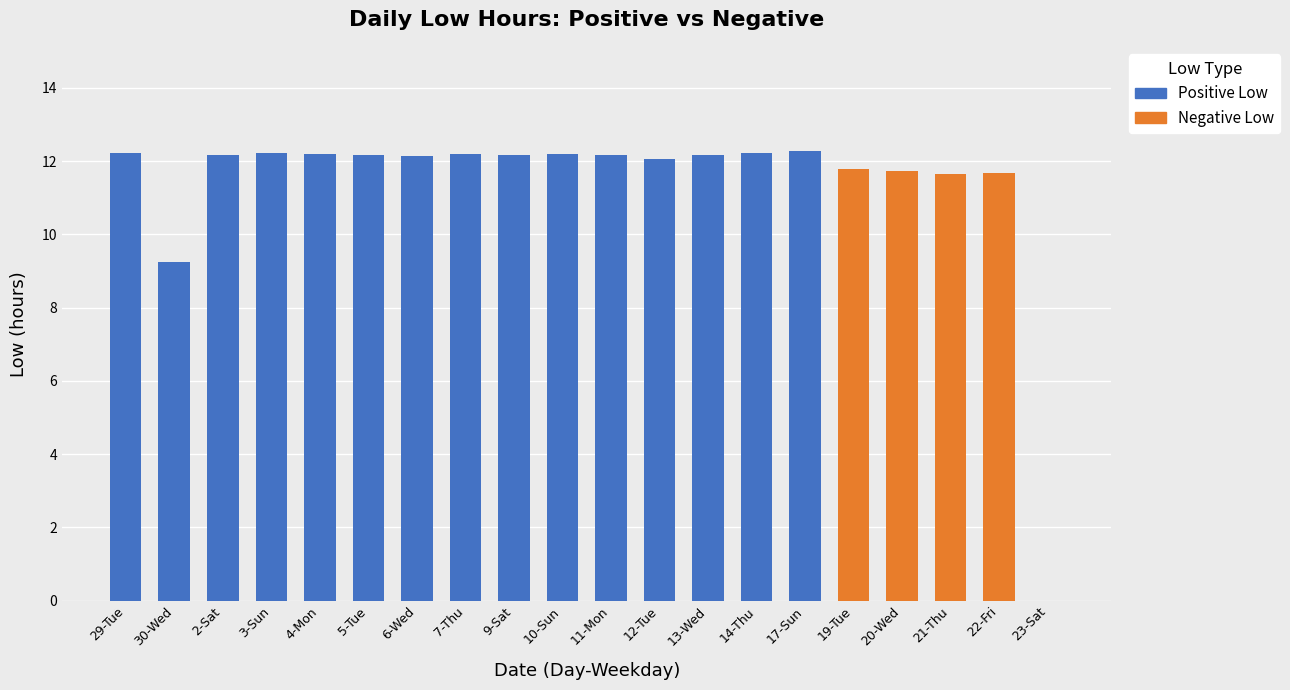

What is the total value across all series at 7-Thu?

12.2